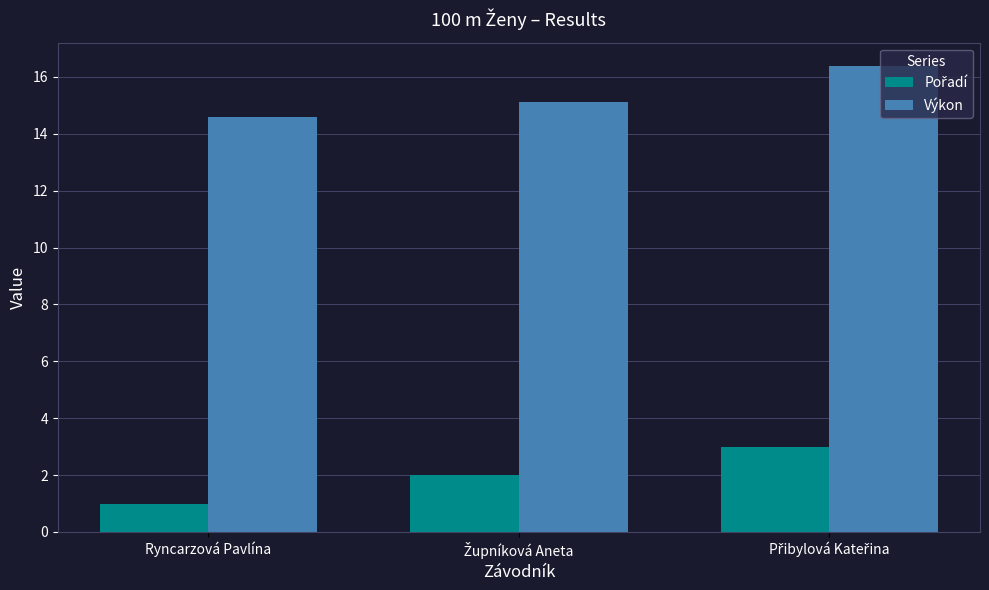

What is the total value across all series at Ryncarzová Pavlína?

15.6